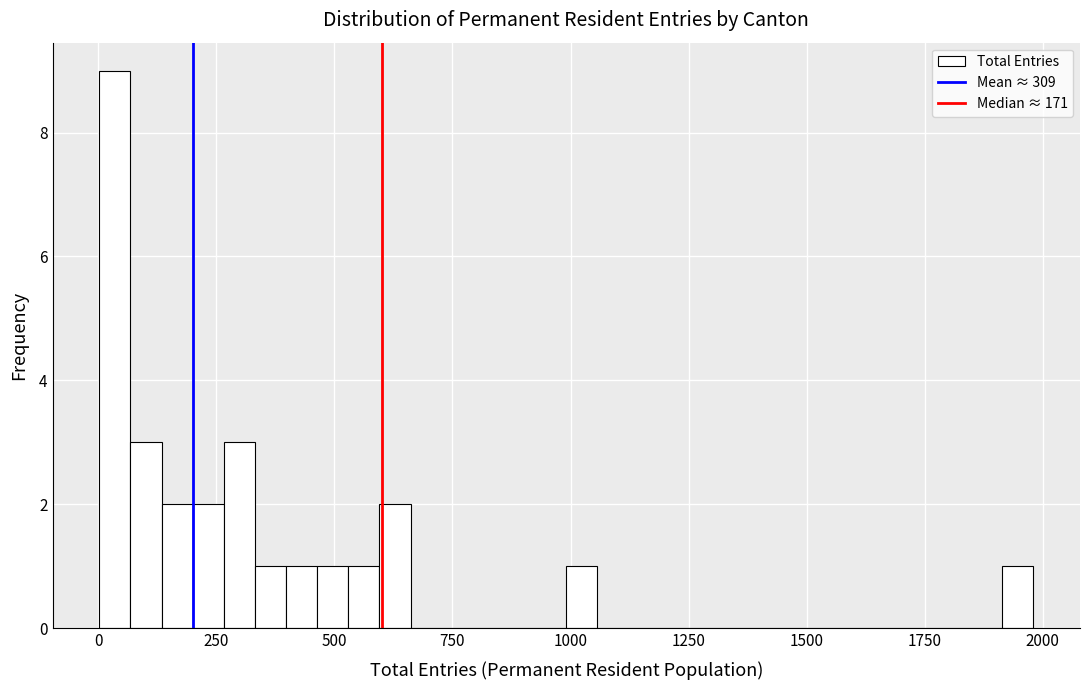

Read against the x-axis, roughly where is the centre of the tallest bar?

50